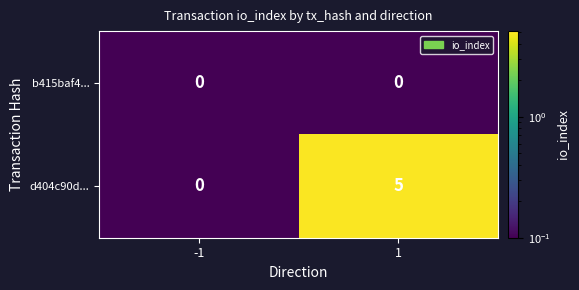

List the series in order of their peak value, lowest first.

b415baf4..., d404c90d...